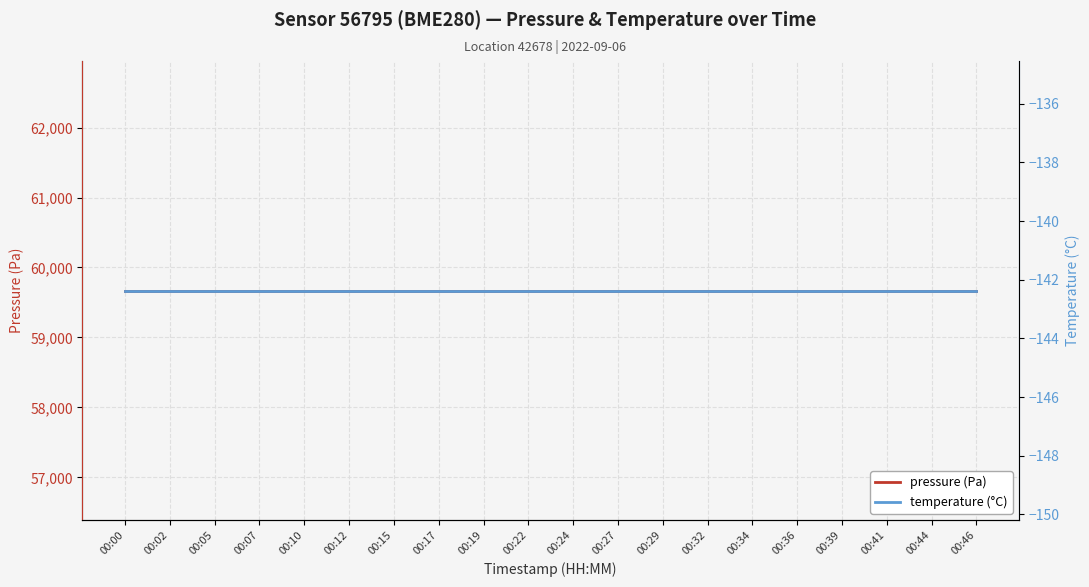

True or false: temperature (°C) and pressure (Pa) intersect in this chart.

False